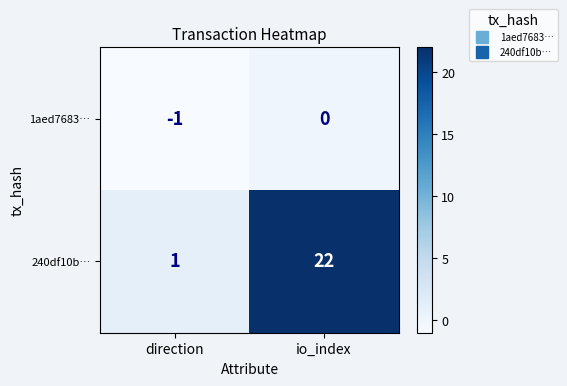

Reading right to left, transcribe all the data shown in this chart.

1aed7683…: io_index=0	direction=-1
240df10b…: io_index=22	direction=1